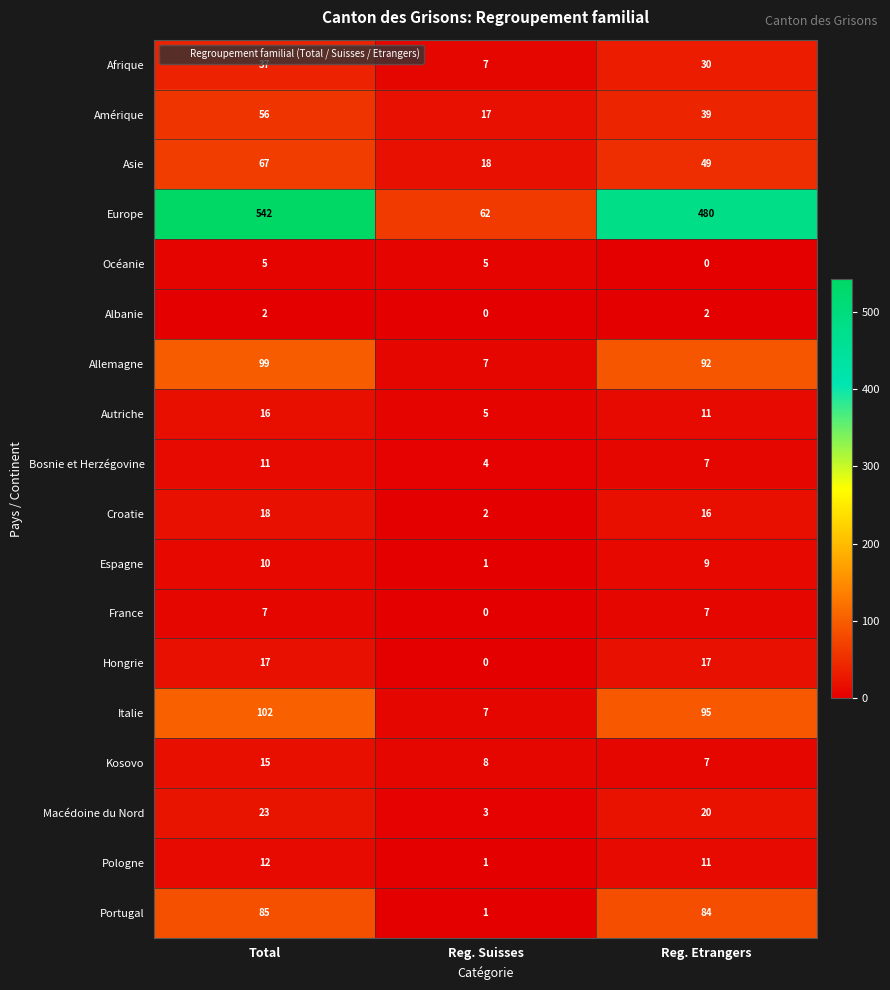

At which label does Kosovo reach its peak?

Total